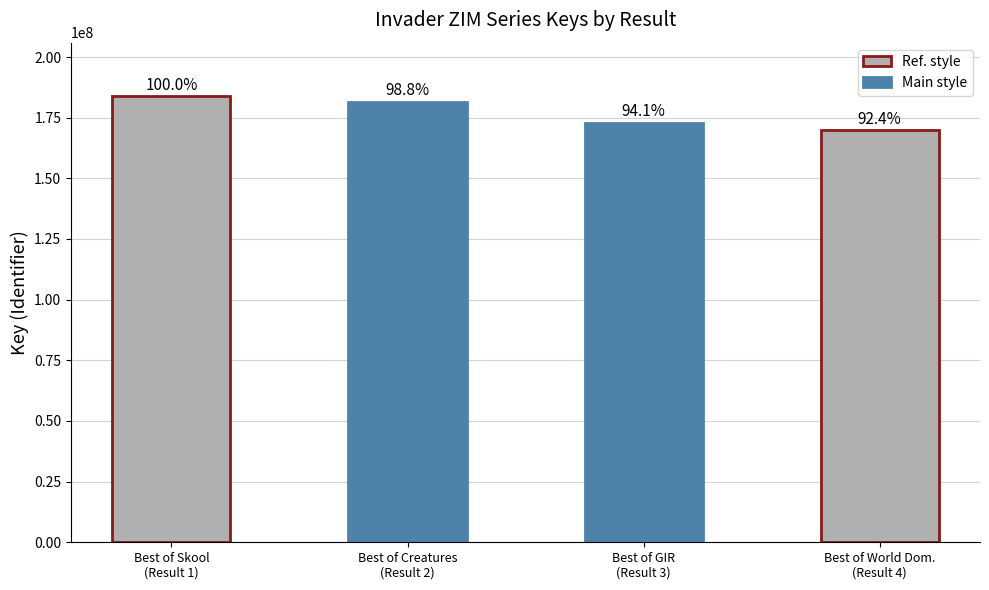

How many bars are there in total?

4